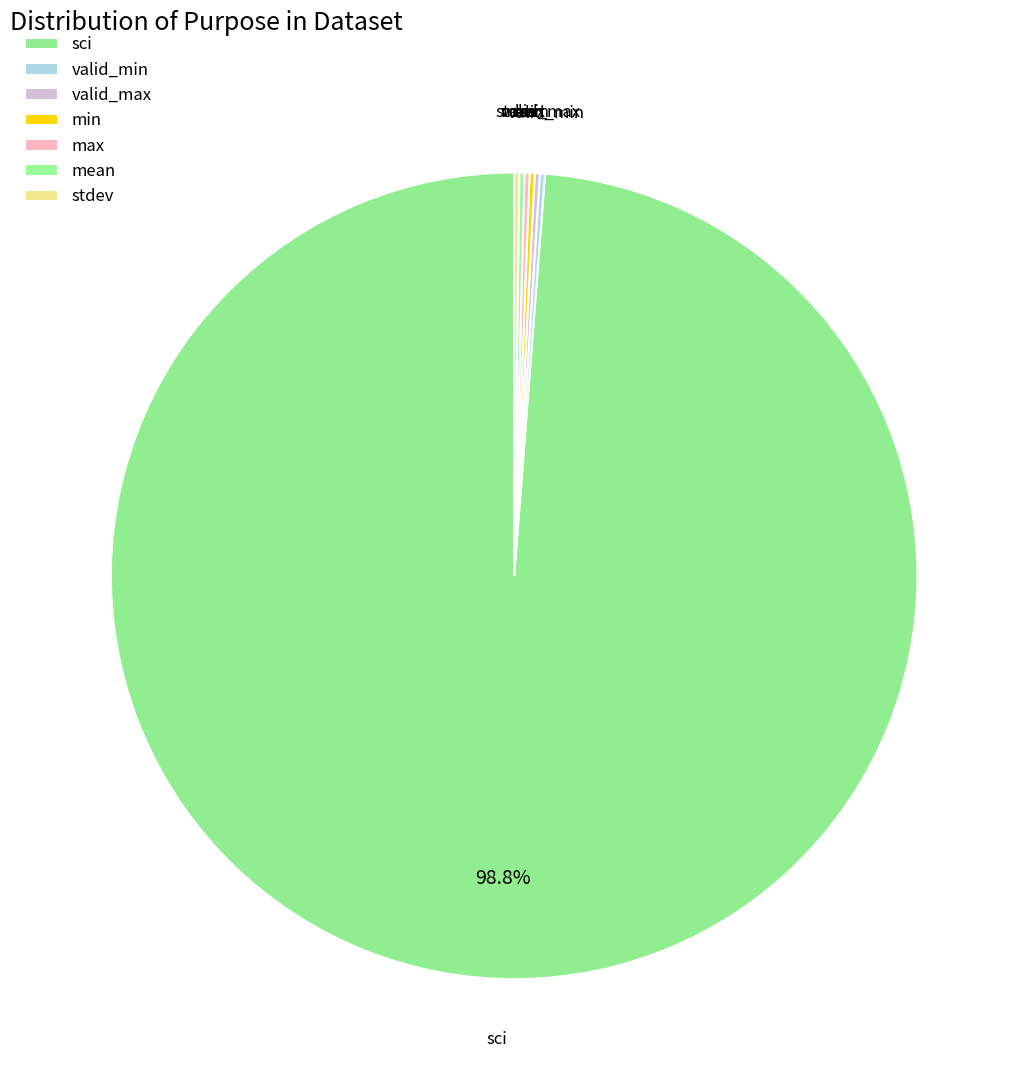

To the nearest percent, what is the average slice percentage?

14%